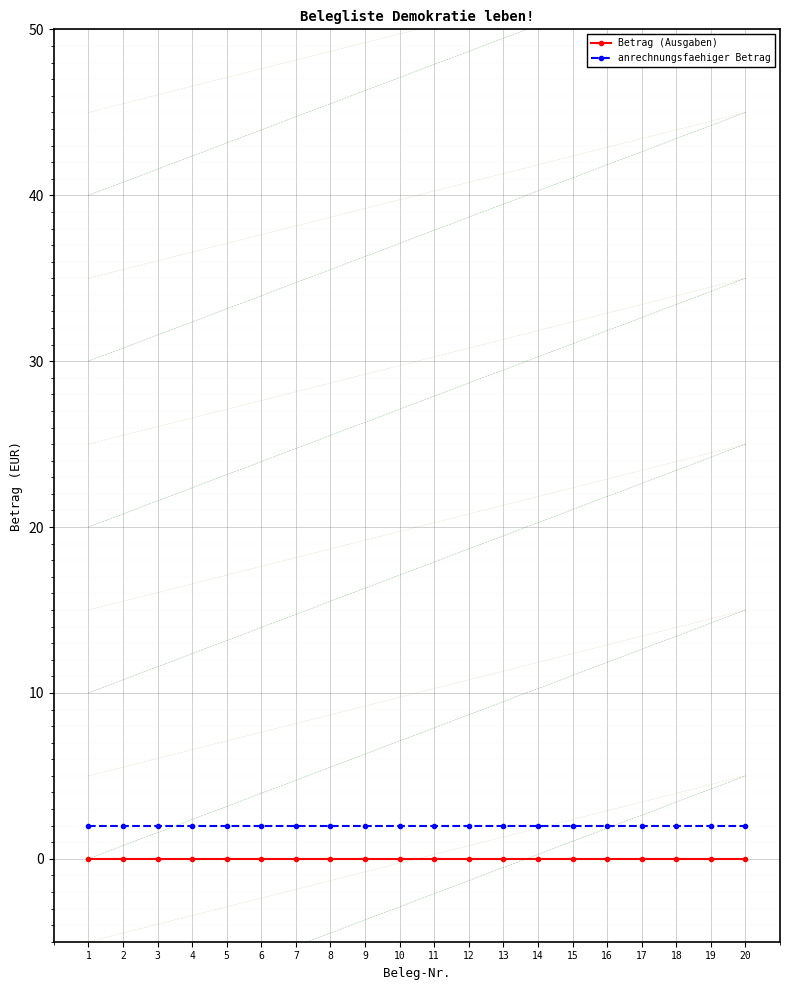

Reading left to right, extract all data points from this chart.

Betrag (Ausgaben): 0	0	0	0	0	0	0	0	0	0	0	0	0	0	0	0	0	0	0	0
anrechnungsfaehiger Betrag: 2	2	2	2	2	2	2	2	2	2	2	2	2	2	2	2	2	2	2	2